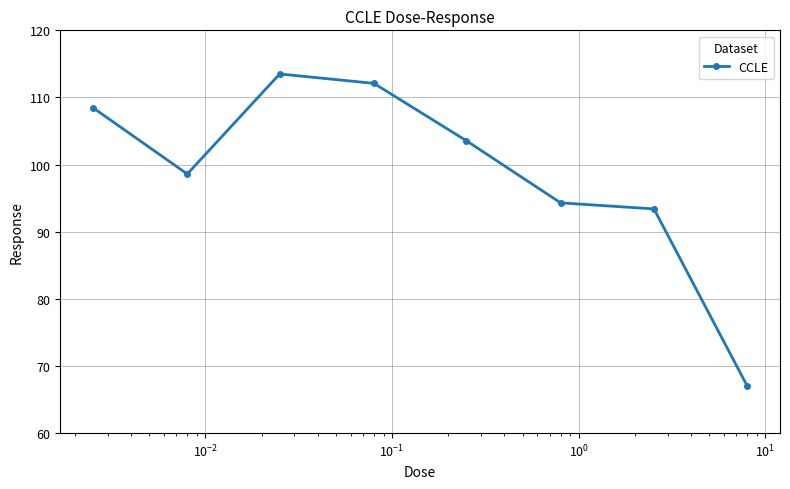

Reading left to right, extract all data points from this chart.

108.5	98.6	113.5	112.1	103.6	94.3	93.4	67.0